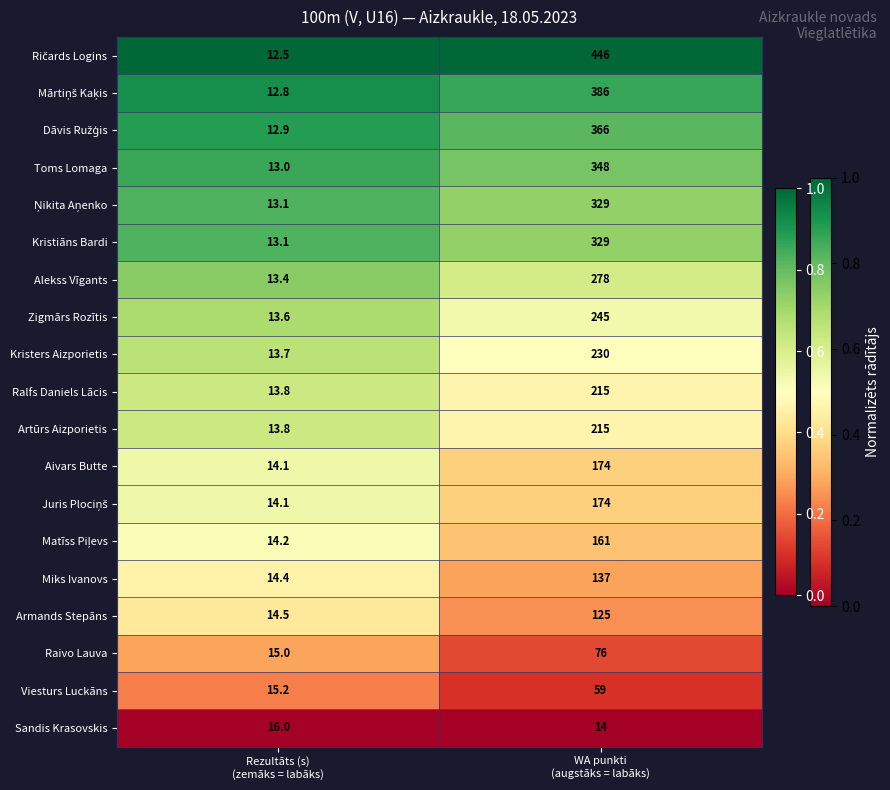

What is the difference between the maximum and minimum values in the Toms Lomaga series?

335.0